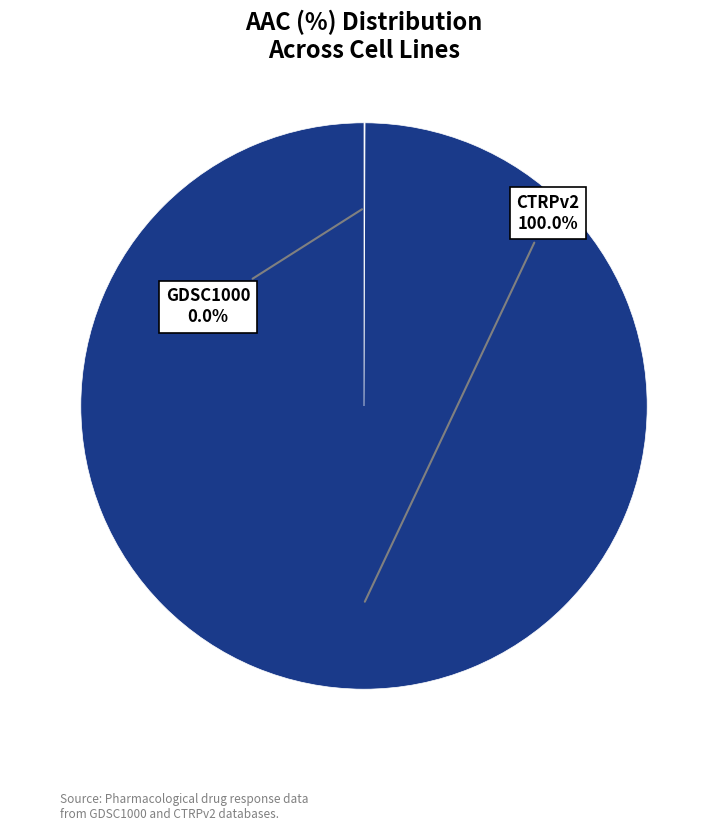

Does any single category account for the majority?

Yes